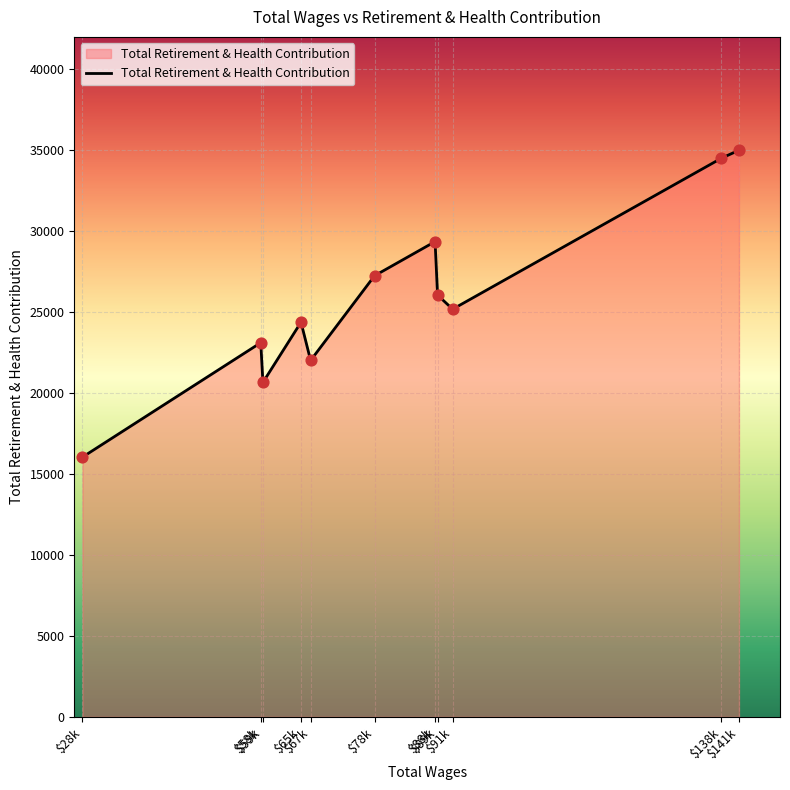

What is the change in value from $88k to $91k?

-4170